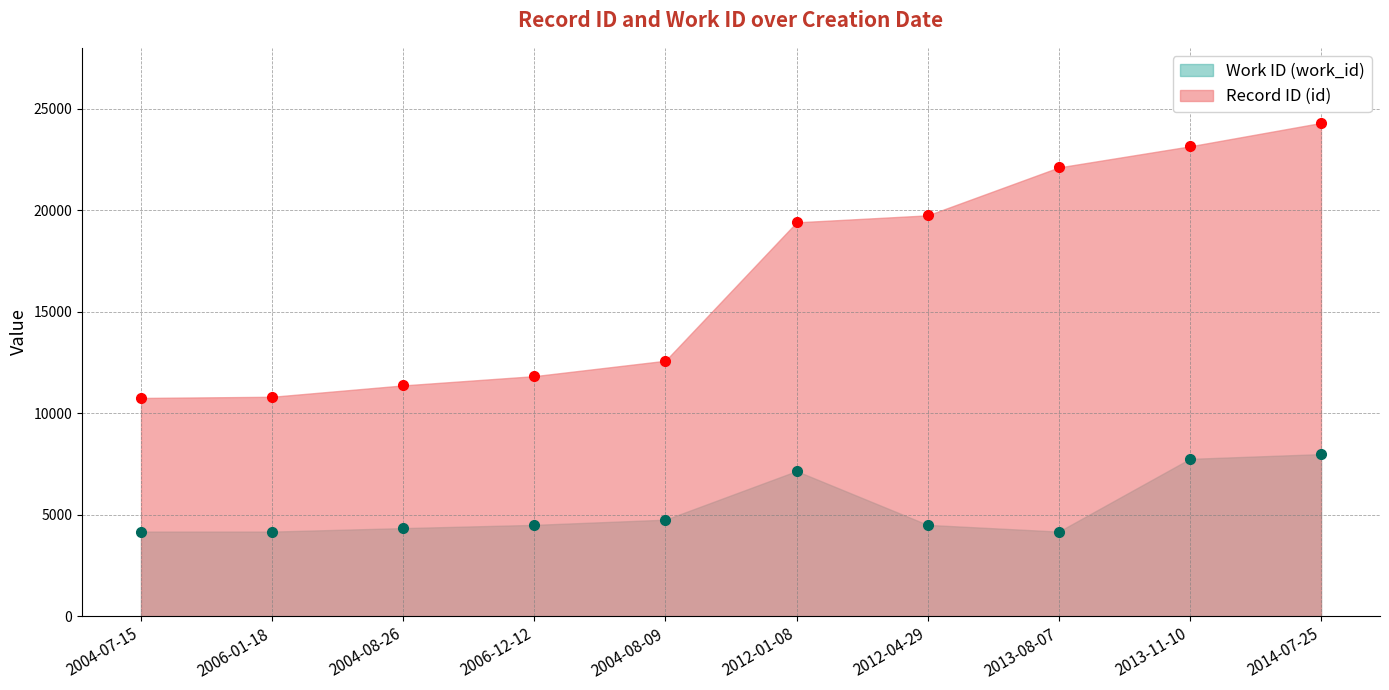

At which category is the sum across all series the highest?

2014-07-25